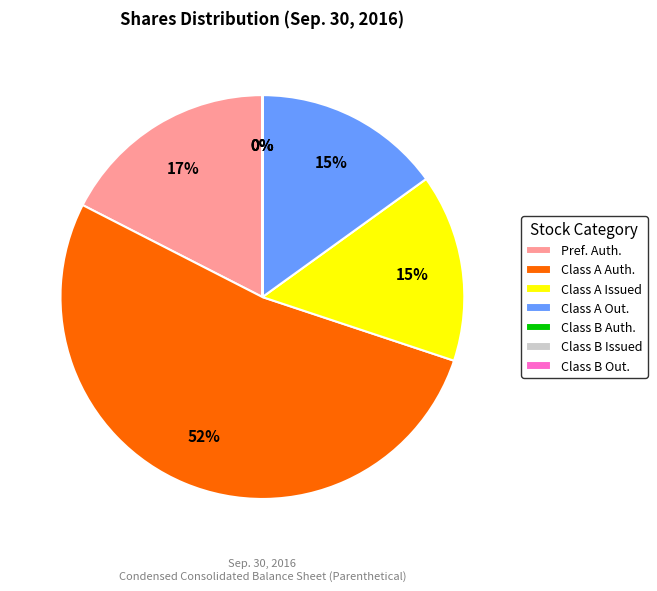

Do Pref. Auth. and Class A Issued together represent more than half of the pie?

No